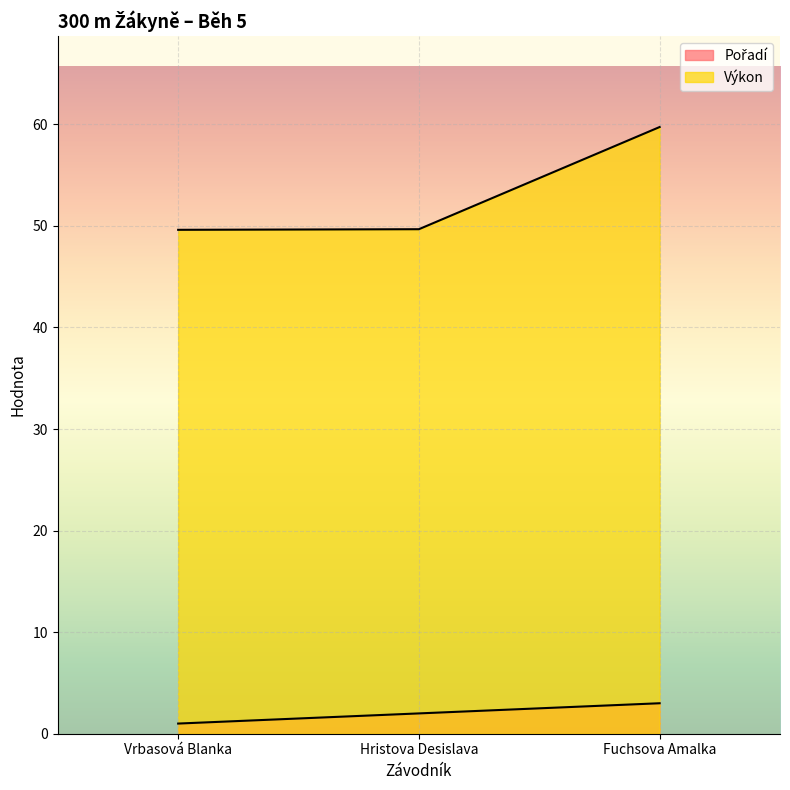

At which category does the chart reach its minimum across all series?

Vrbasová Blanka